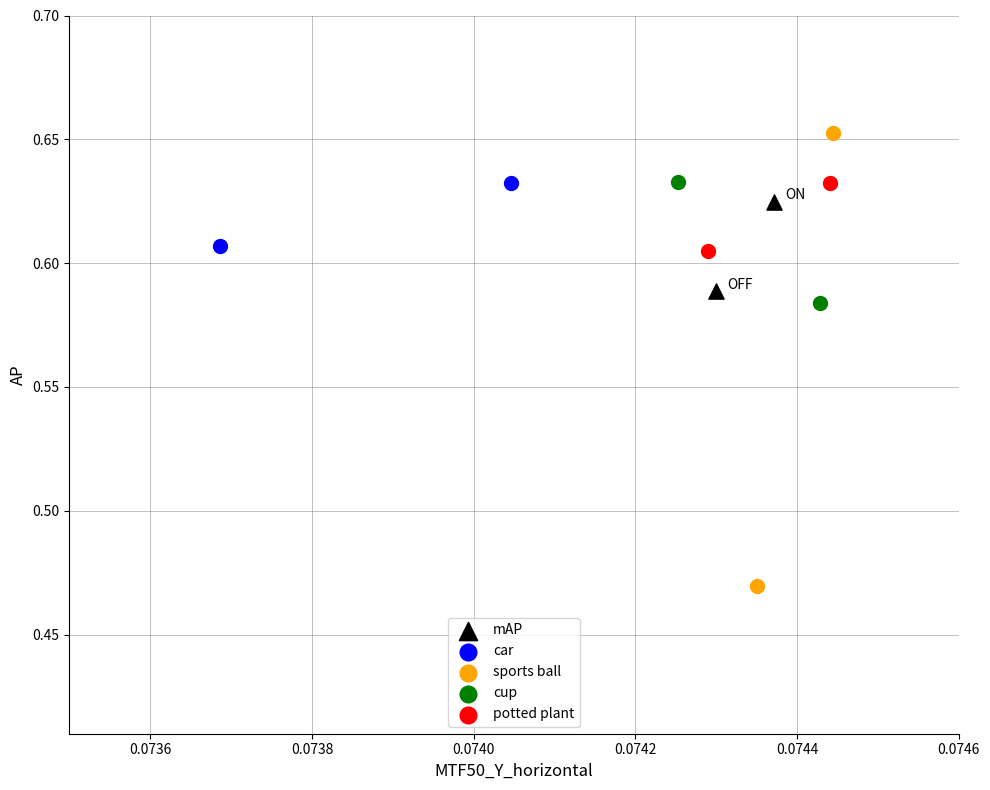

Which series has the widest spread of Y values?

sports ball